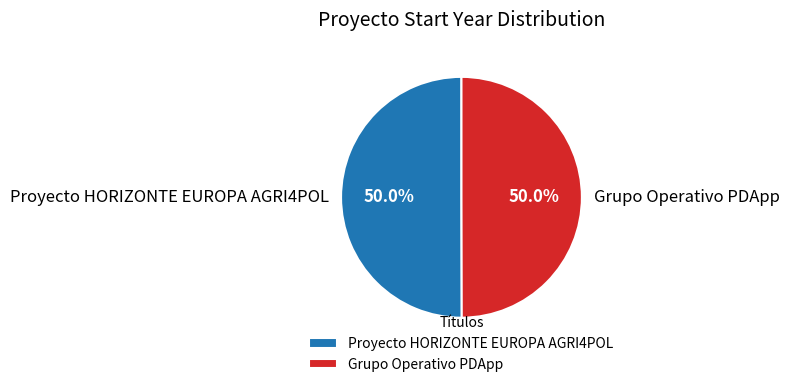

Approximately how many times larger is the value at Proyecto HORIZONTE EUROPA AGRI4POL compared to Grupo Operativo PDApp?

1.0